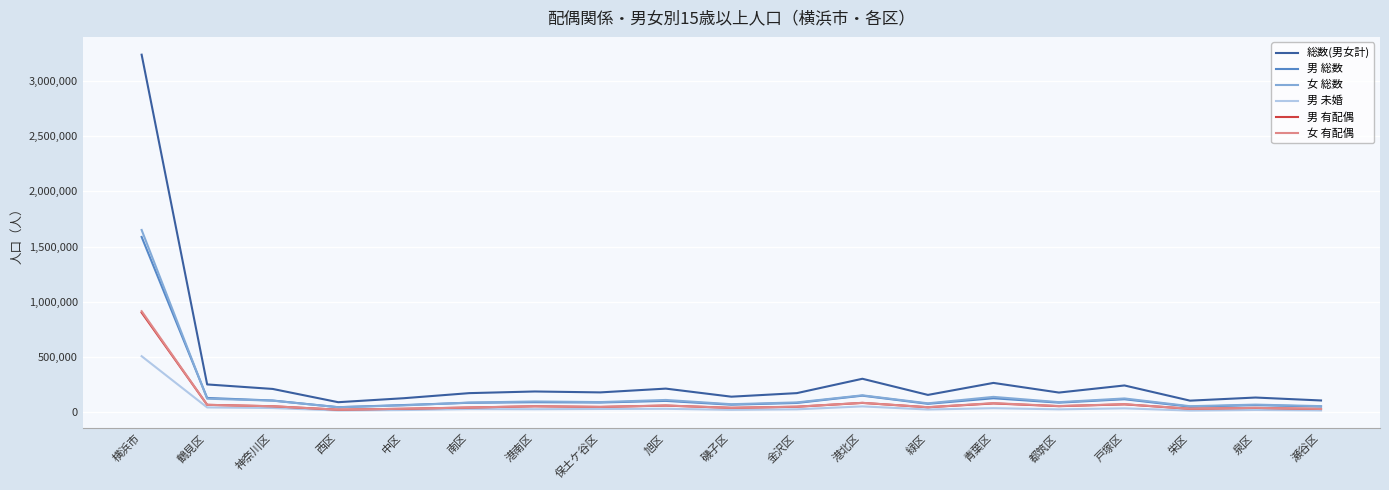

What are all the series names shown in the legend?

総数(男女計), 男 総数, 女 総数, 男 未婚, 男 有配偶, 女 有配偶